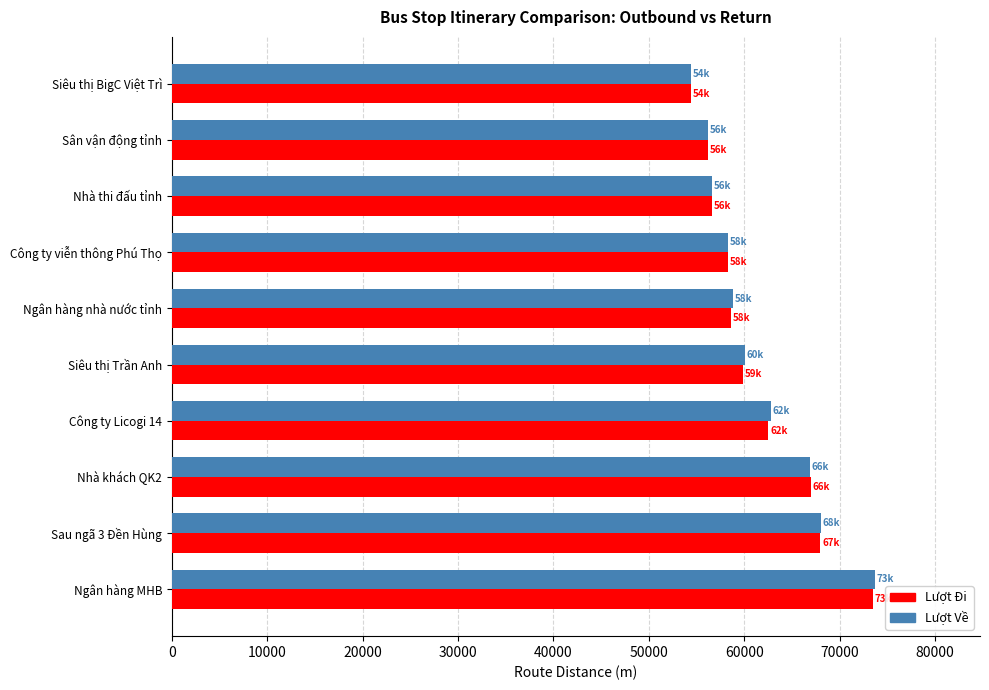

The value of Lượt Đi at Sau ngã 3 Đền Hùng is 67980. True or false?

True